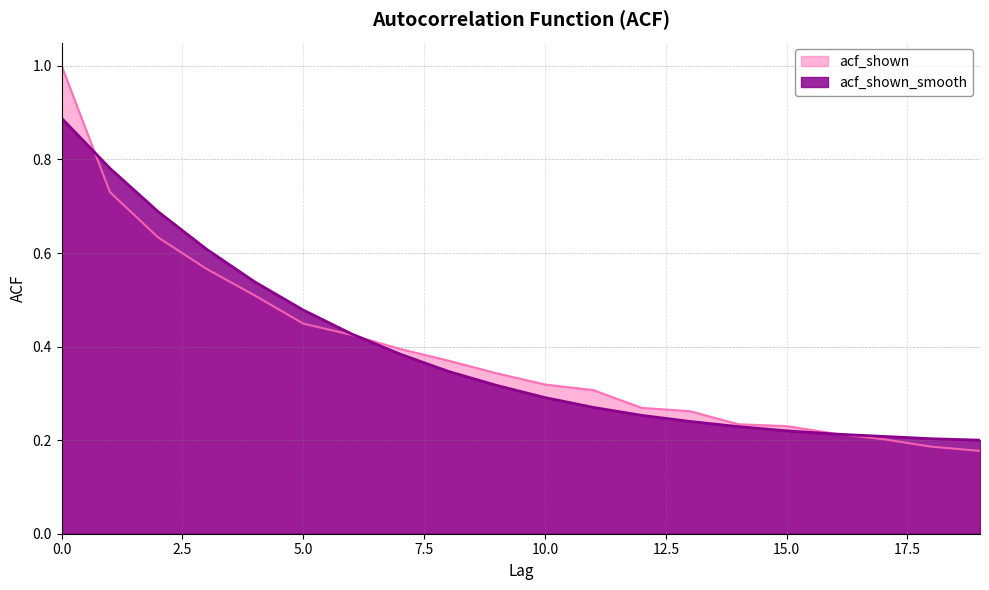

What is the spread (max minus min) of values at 1?

0.1